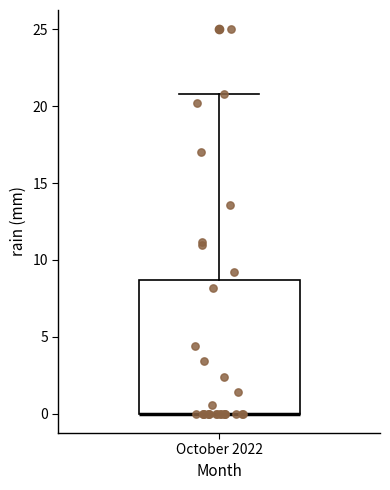

Where is the upper edge of the box for October 2022 on the y-axis? The values are not printed on the chart, so give them approximately, as read against the axis.

8.5